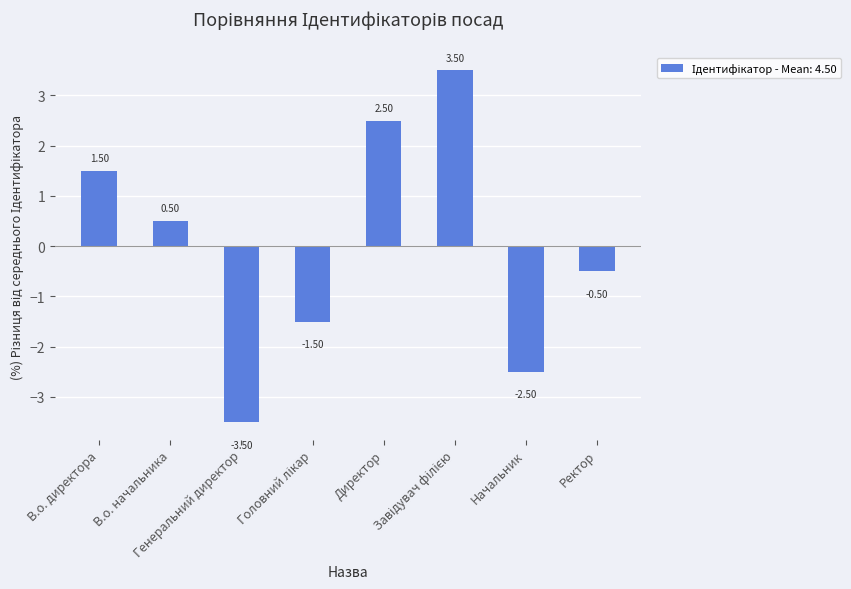

What is the value of the 2nd bar from the left?

0.5